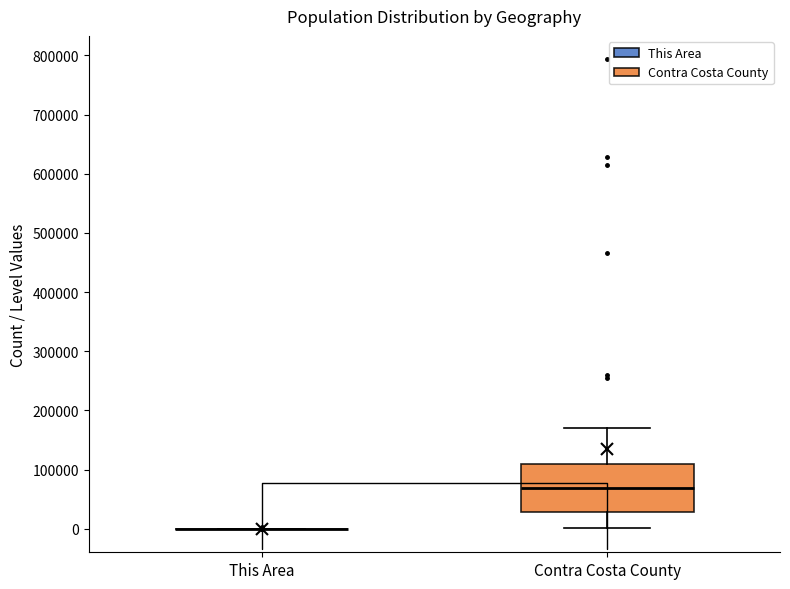

Reading left to right, transcribe this box plot: for each box, give where its median line is, the range the box spans, and where its two whiskers end, as read against the y-axis. The values are not printed on the chart, so give them approximately, as read against the axis.

This Area: box collapsed to a line at 0, whiskers 0 to 0
Contra Costa County: median 70000, box 30000 to 110000, whiskers 0 to 170000